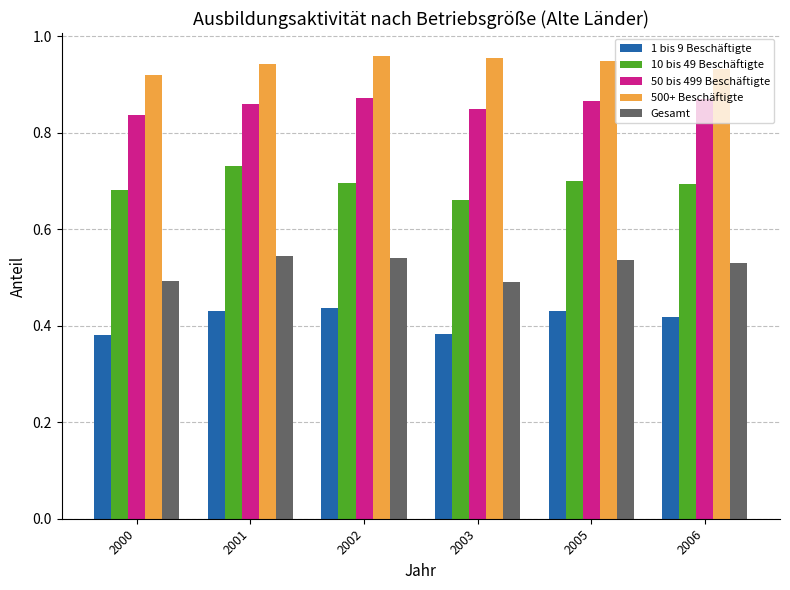

What is the difference between the highest and lowest values at 2003?

0.6